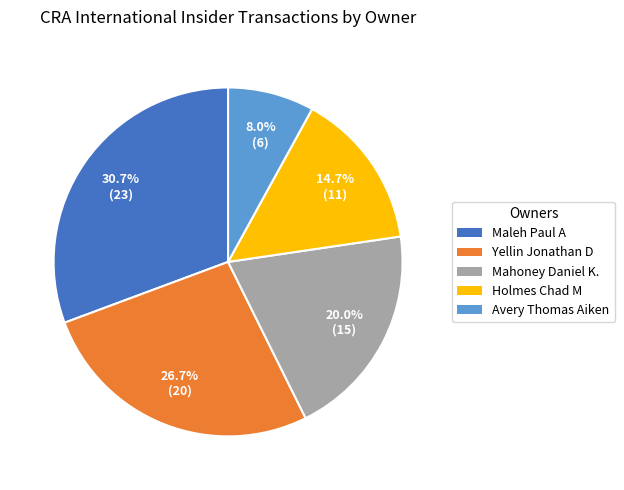

True or false: Mahoney Daniel K. accounts for 20% of the total.

True